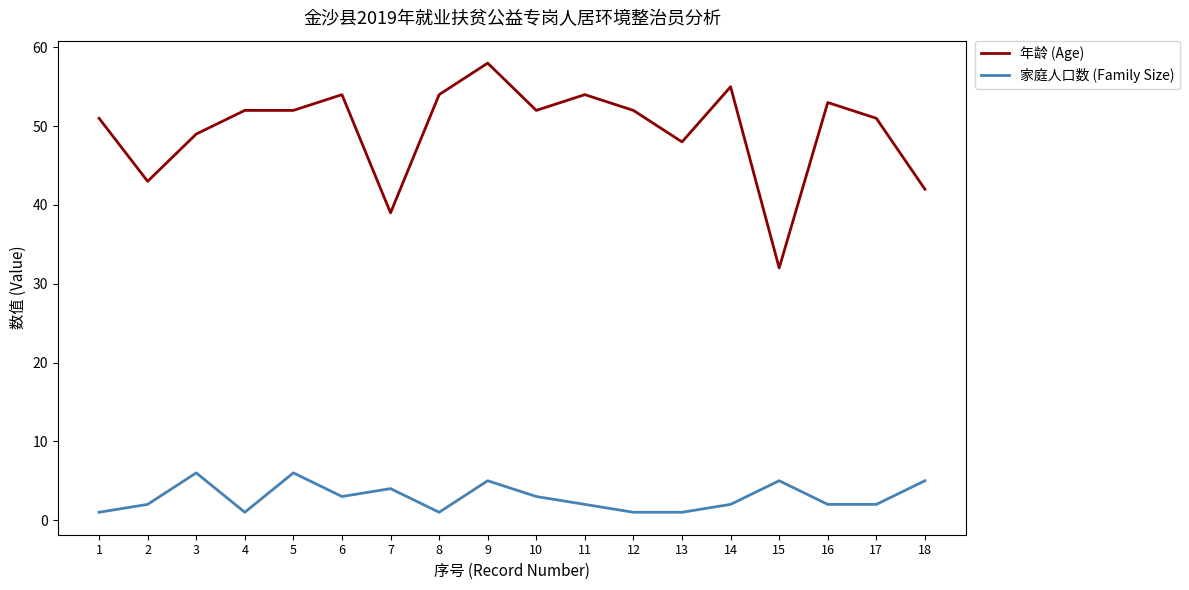

True or false: 年龄 (Age) and 家庭人口数 (Family Size) cross at least once.

False